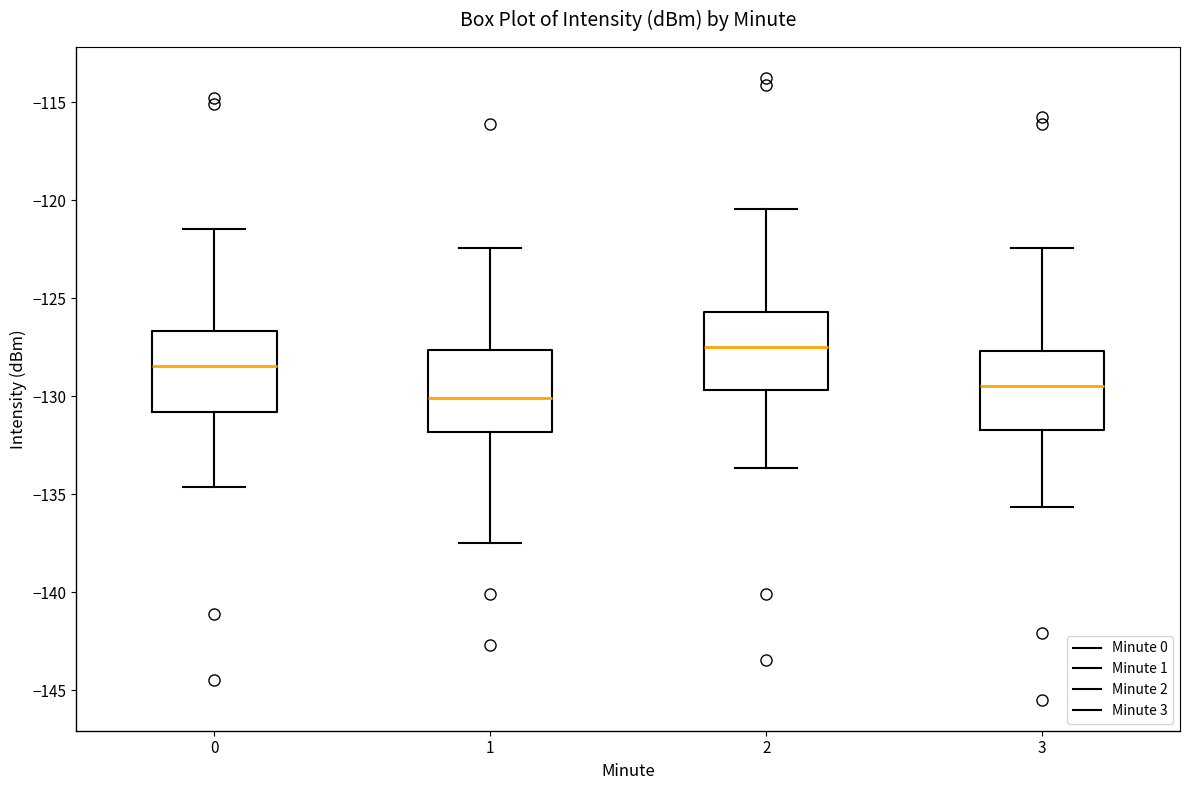

Which box's median line is the highest?

2